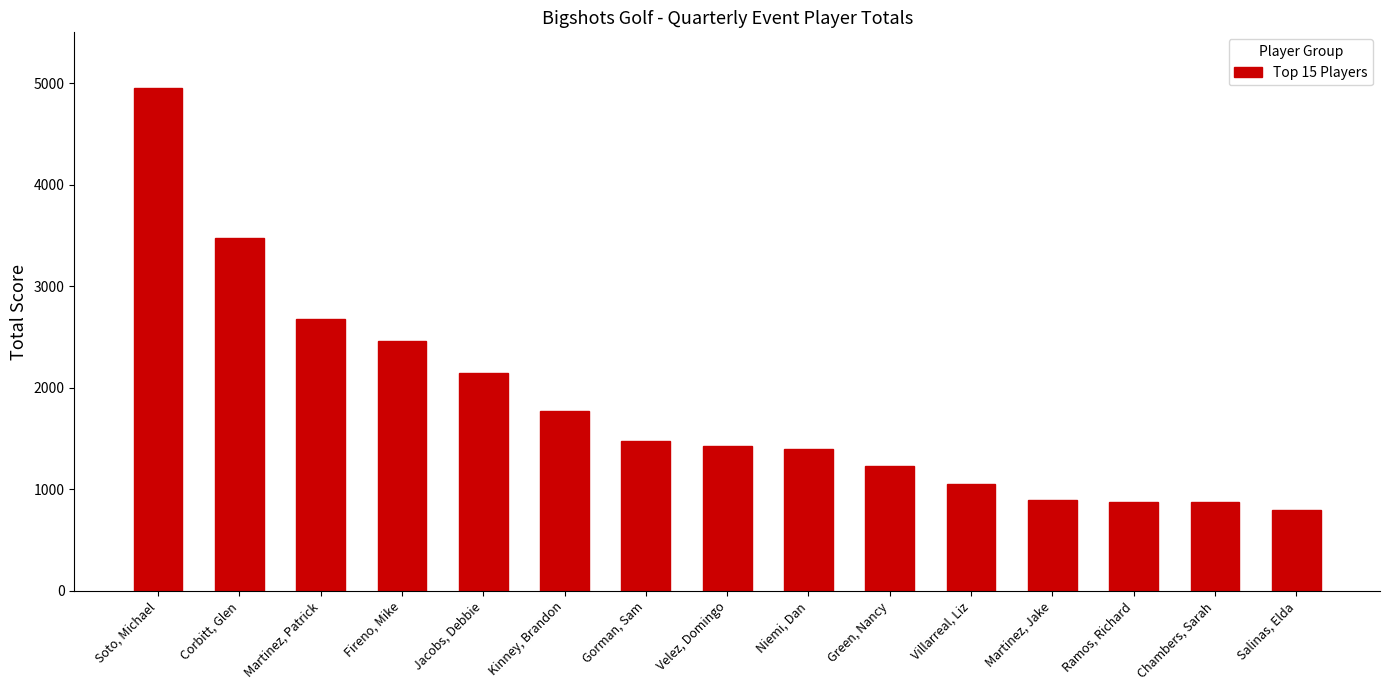

Between Ramos, Richard and Velez, Domingo, which is larger?

Velez, Domingo